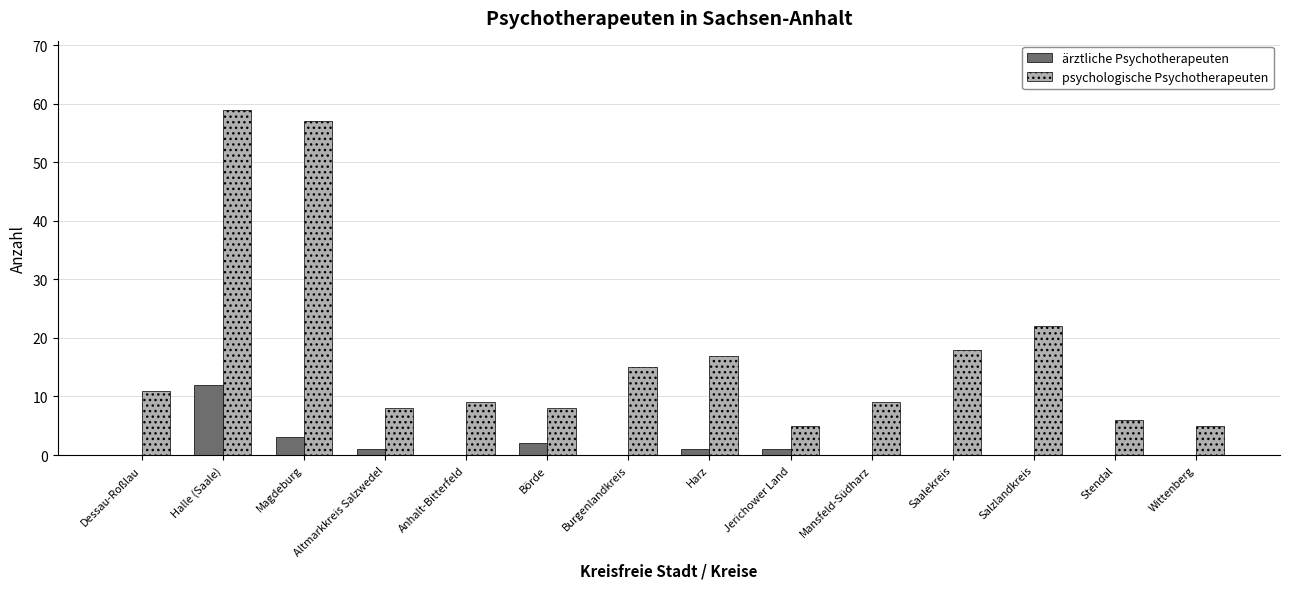

Is it true that psychologische Psychotherapeuten equals 6 at Stendal?

True